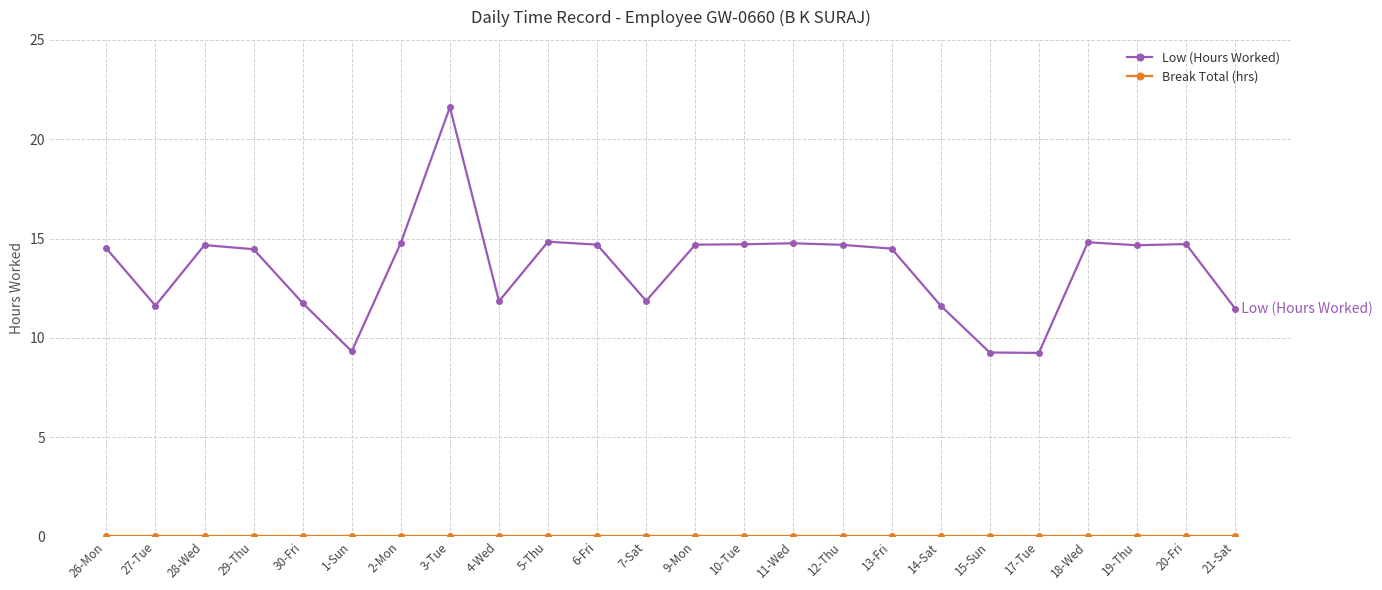

What is the maximum value for Low (Hours Worked)?

21.6